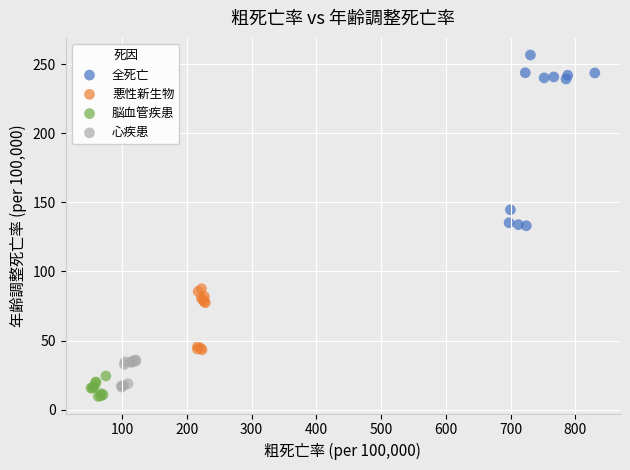

Which series has the widest spread of Y values?

全死亡